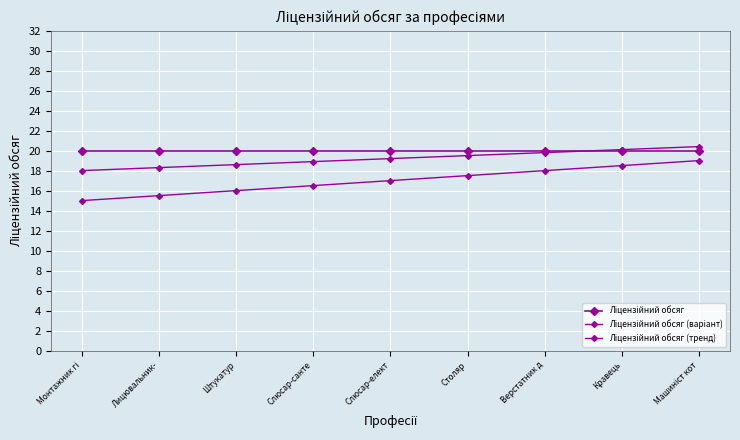

Which series has the largest total across all categories?

Ліцензійний обсяг